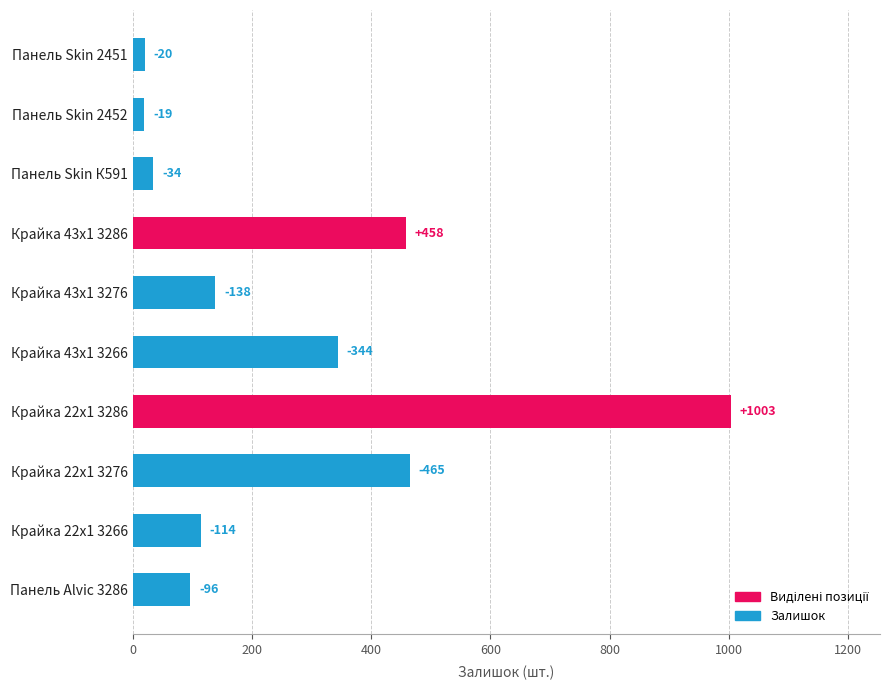

What is the greatest value displayed?

1003